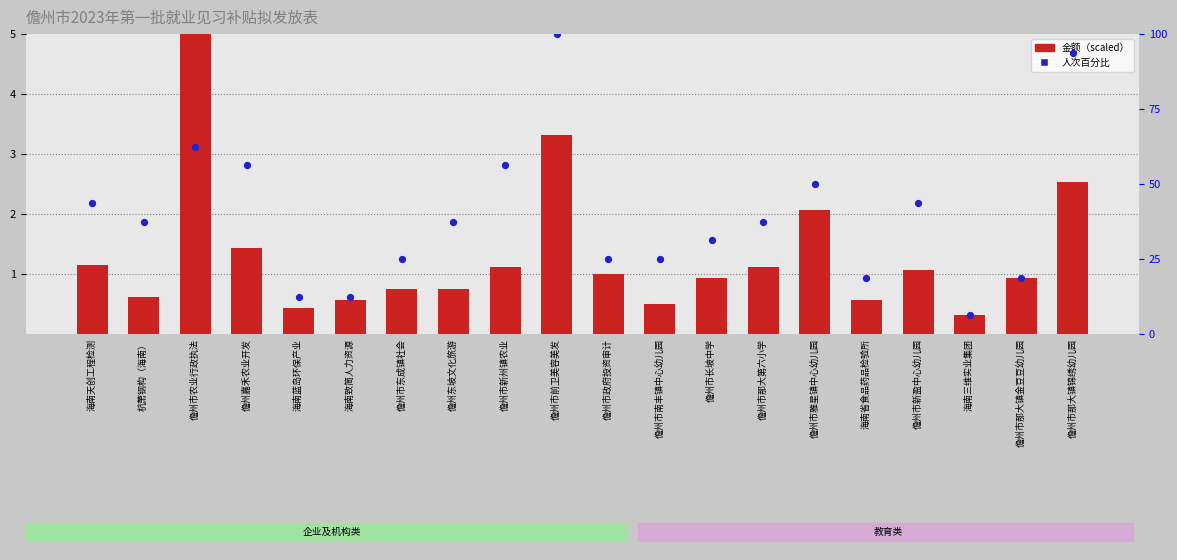

Is the value of 人次（百分比） at 儋州市那大镇锦绣幼儿园 greater than the value of 金额（万元，scaled） at 杭萧钢构（海南）?

Yes